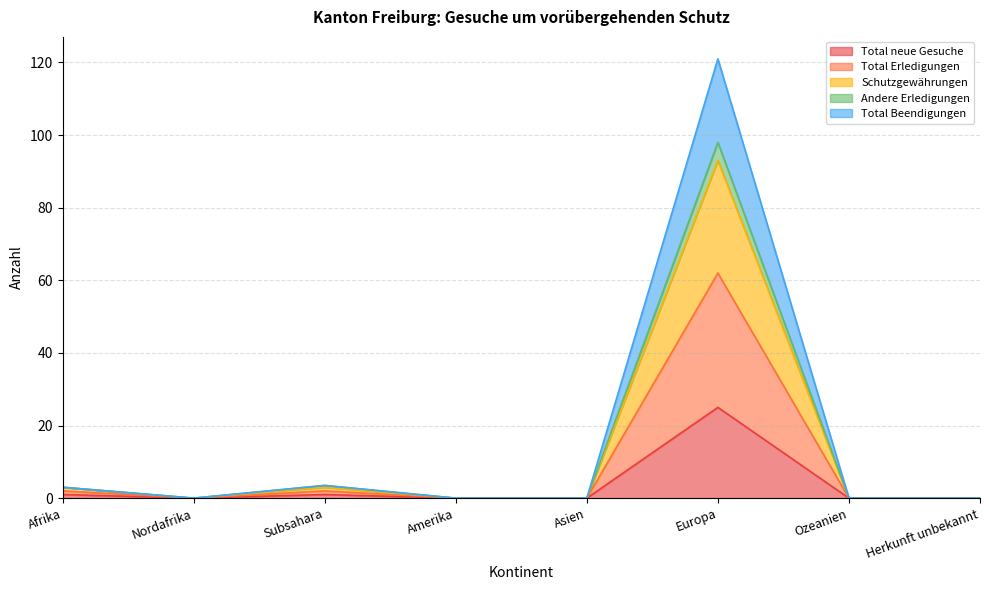

What is the label of the 1st point from the right?

Herkunft unbekannt